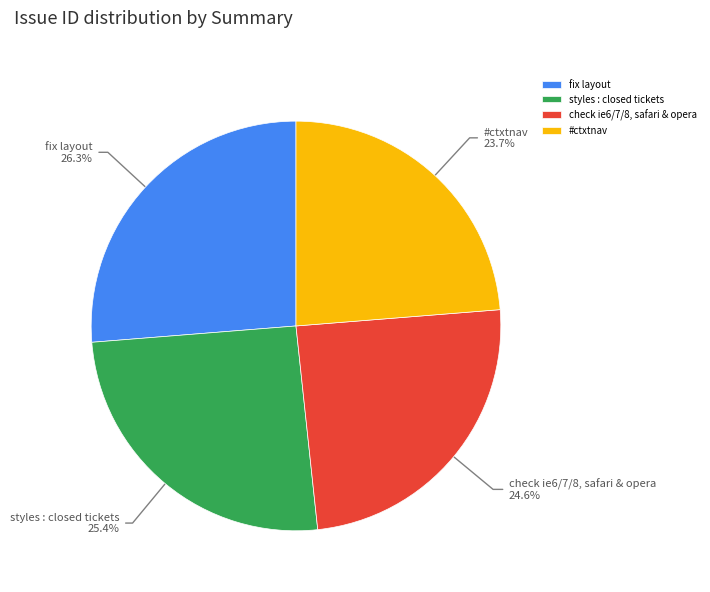

To the nearest percent, what portion does fix layout represent?

26%